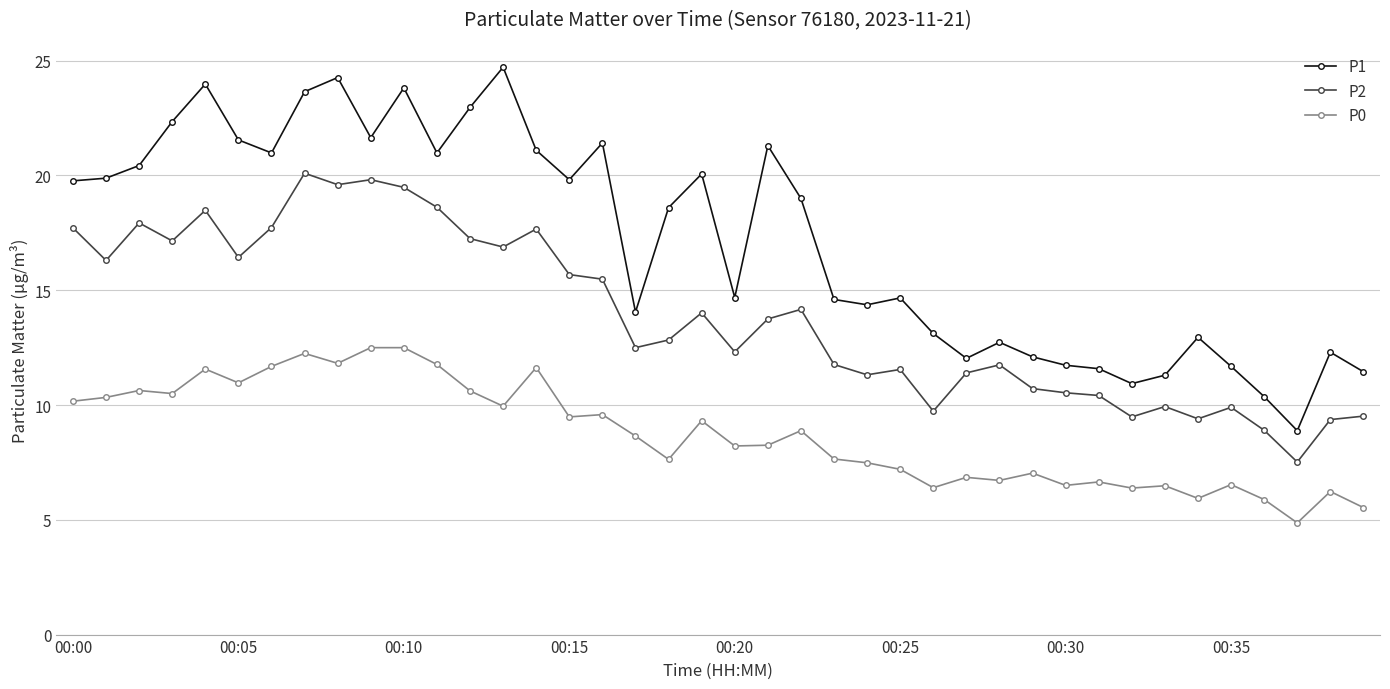

Which series has the widest spread of values?

P1